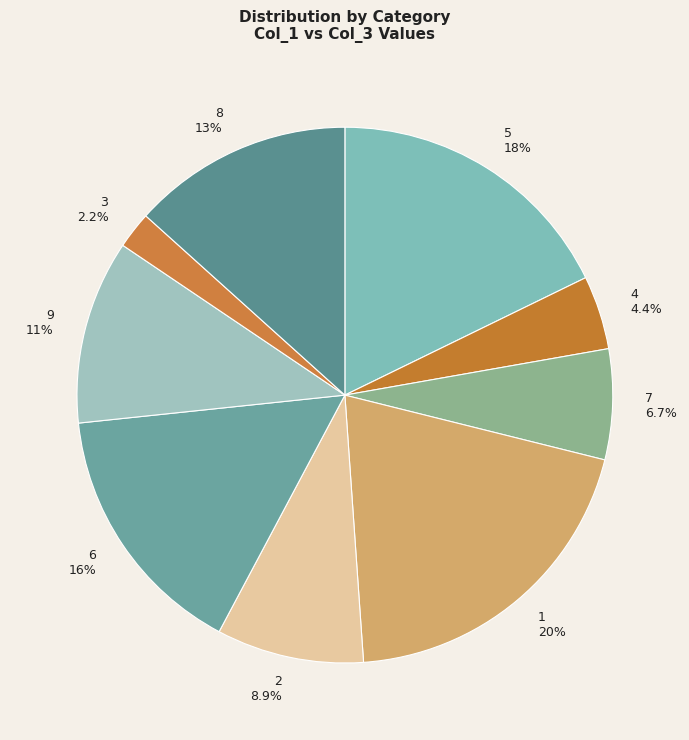

How many slices are in this pie chart?

9